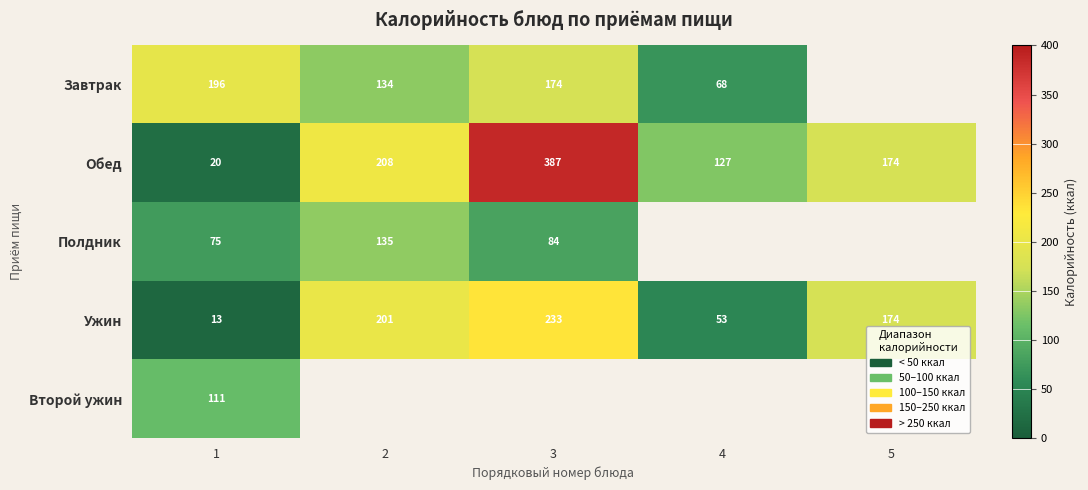

Count the number of data series in this chart.

5